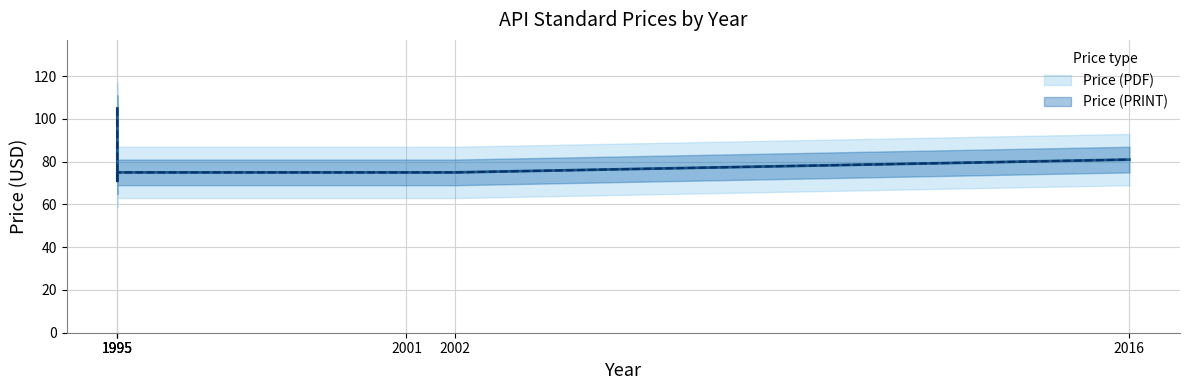

Is it true that Price (PDF) equals 100 at 1995?

False